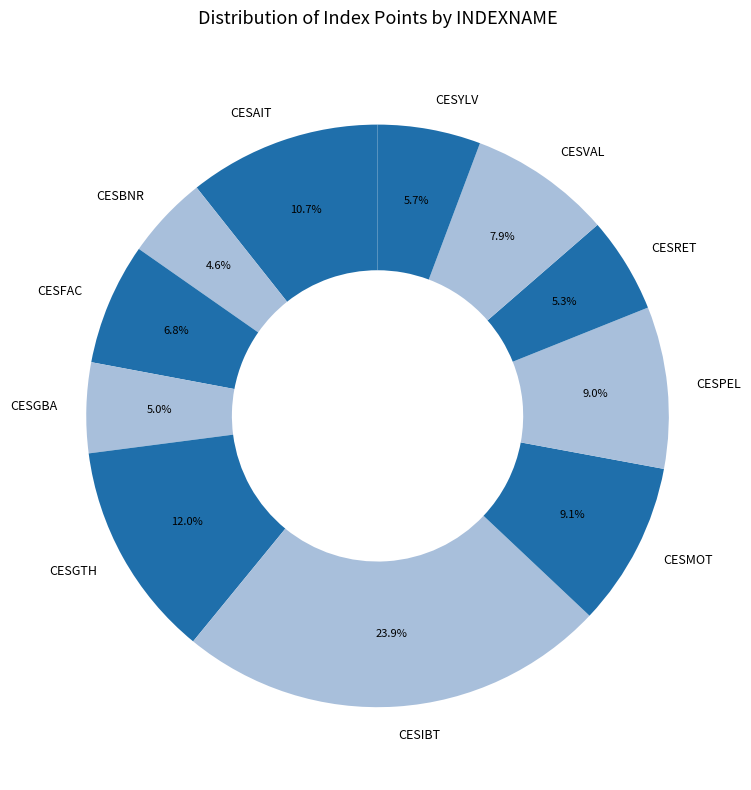

Do CESGBA and CESBNR together represent more than half of the pie?

No